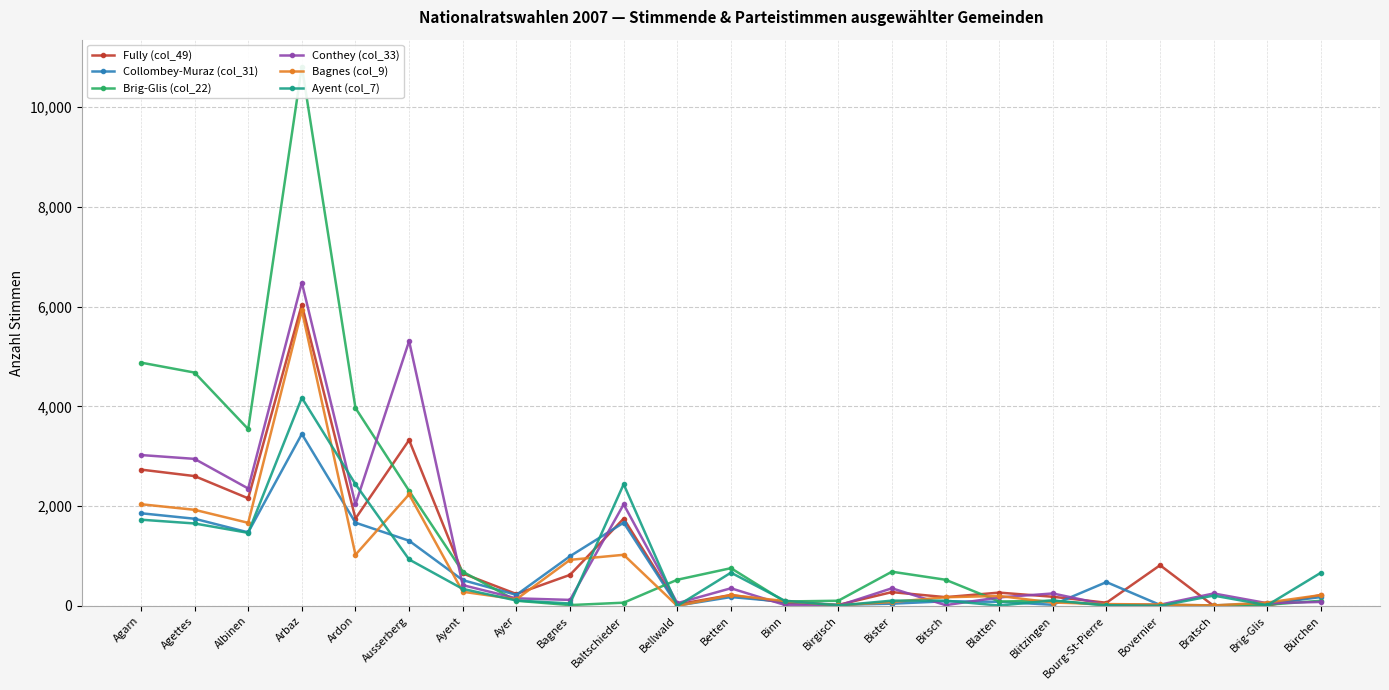

Read the Collombey-Muraz (col_31) value at Bellwald, to the nearest 10.

10